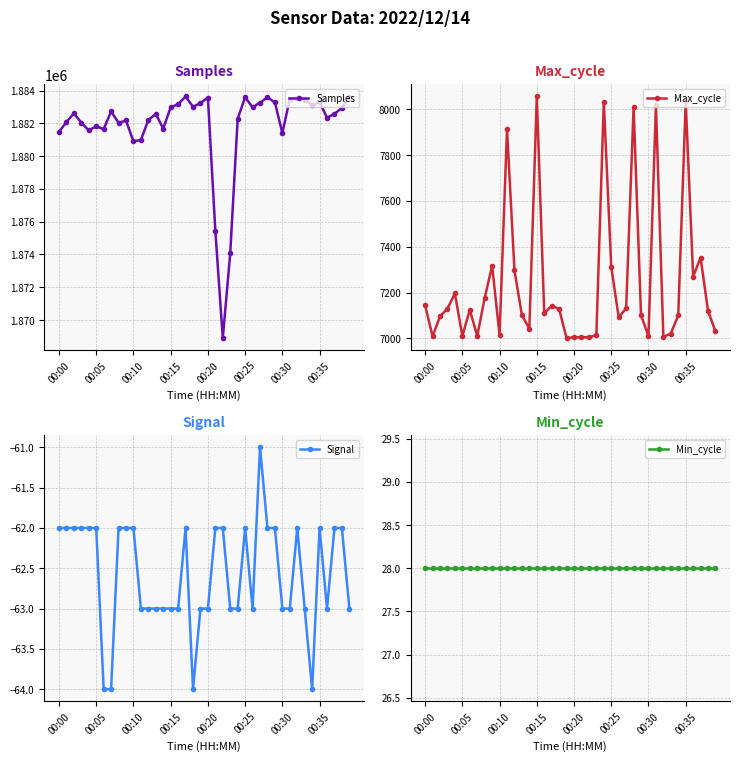

Is it true that Signal equals -63 at 12?

True